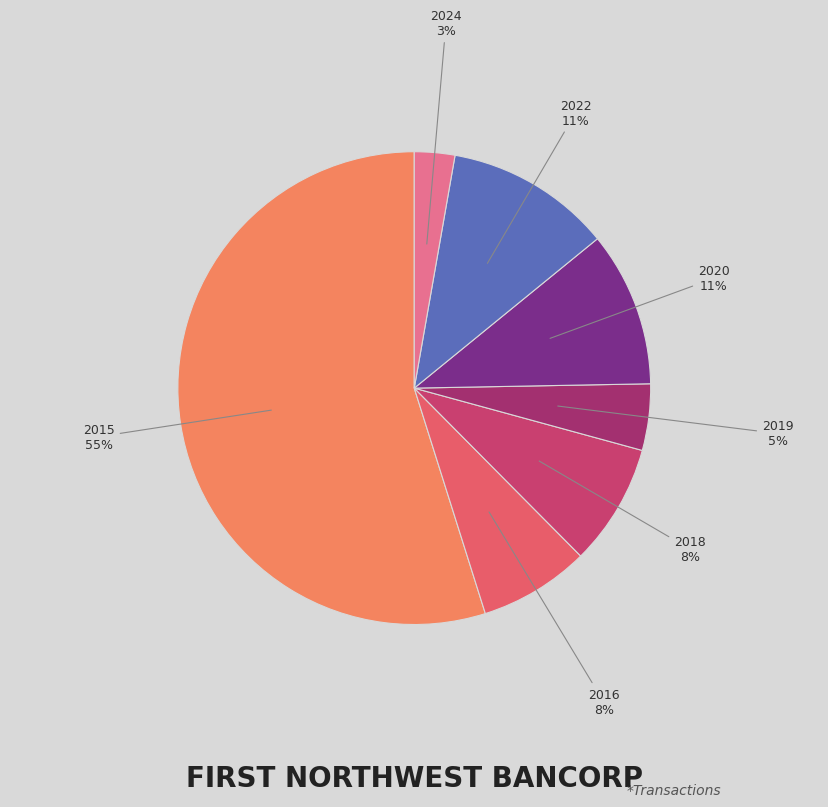

True or false: 2016 accounts for 1% of the total.

False